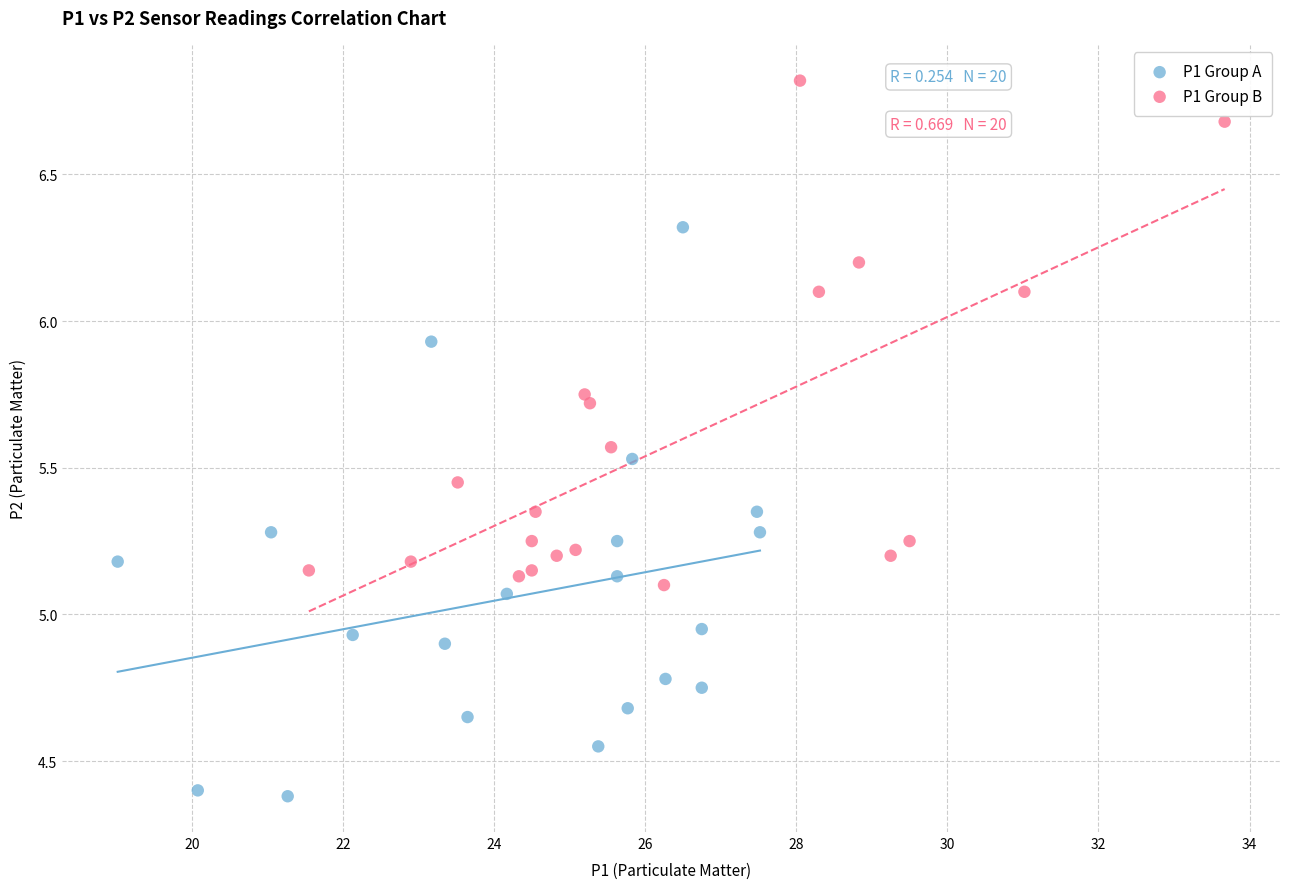

Which series contains the lowest Y value?

P1 Group A